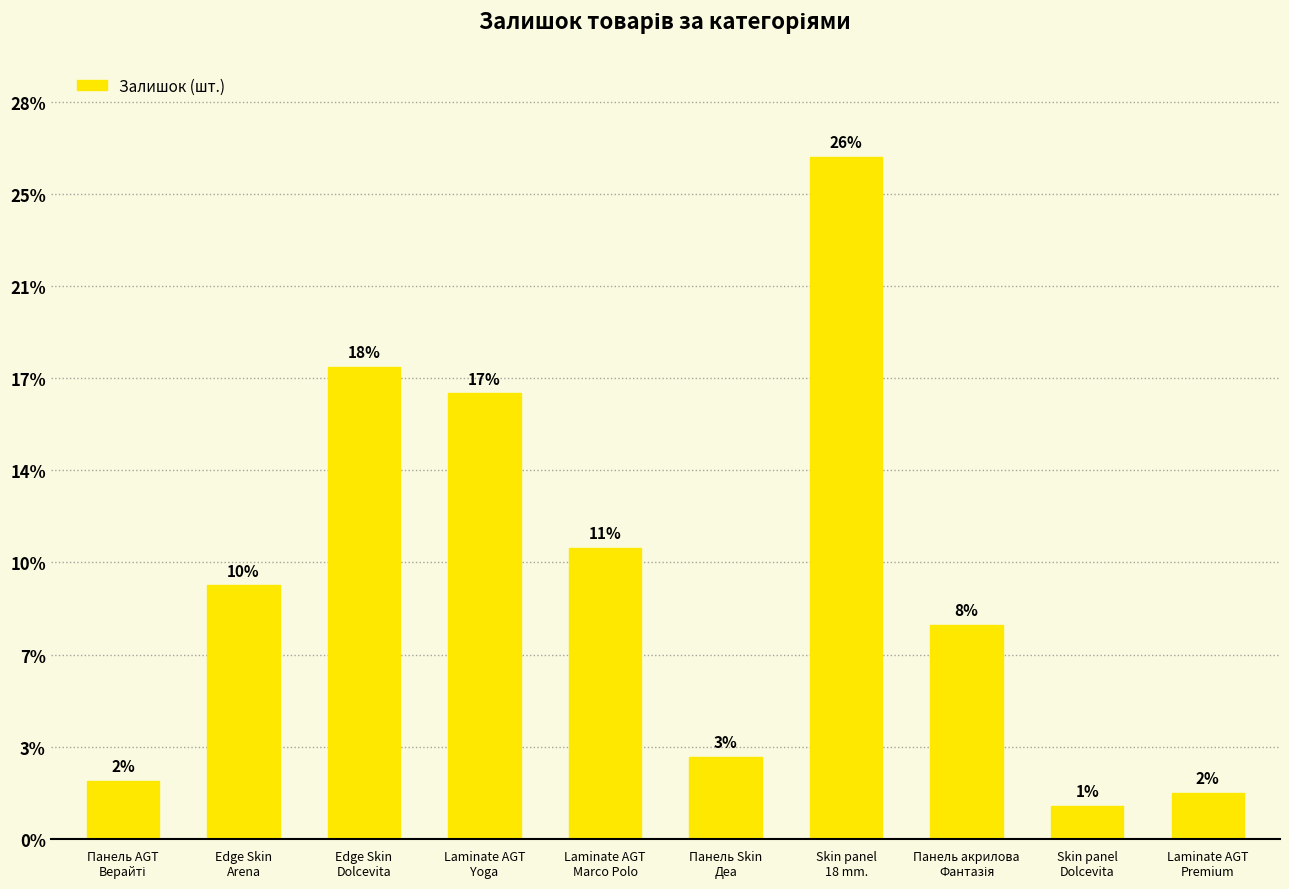

How many categories are shown in the chart?

10